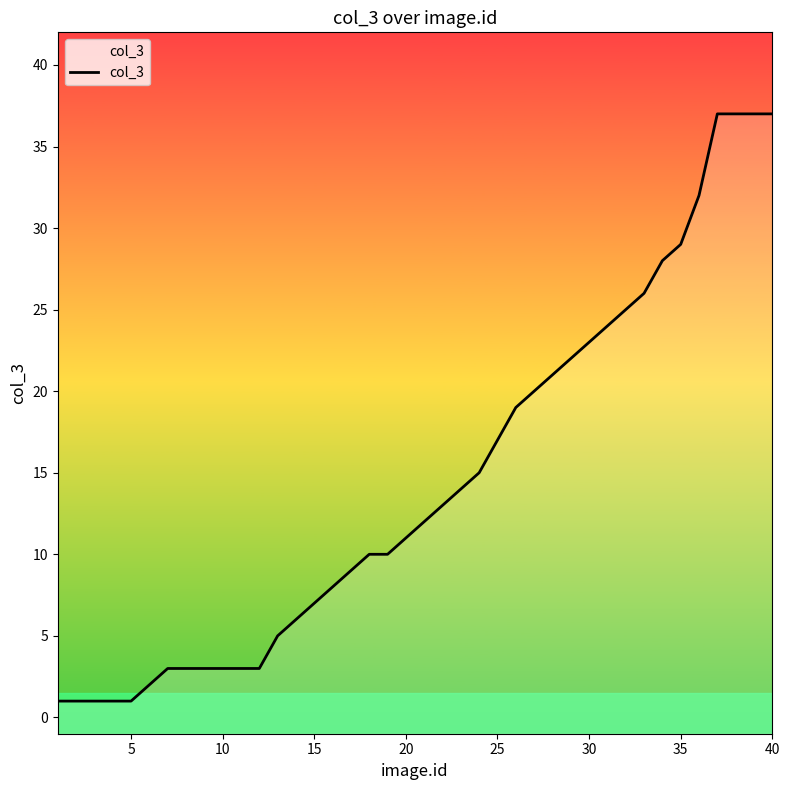

What is the average value?

14